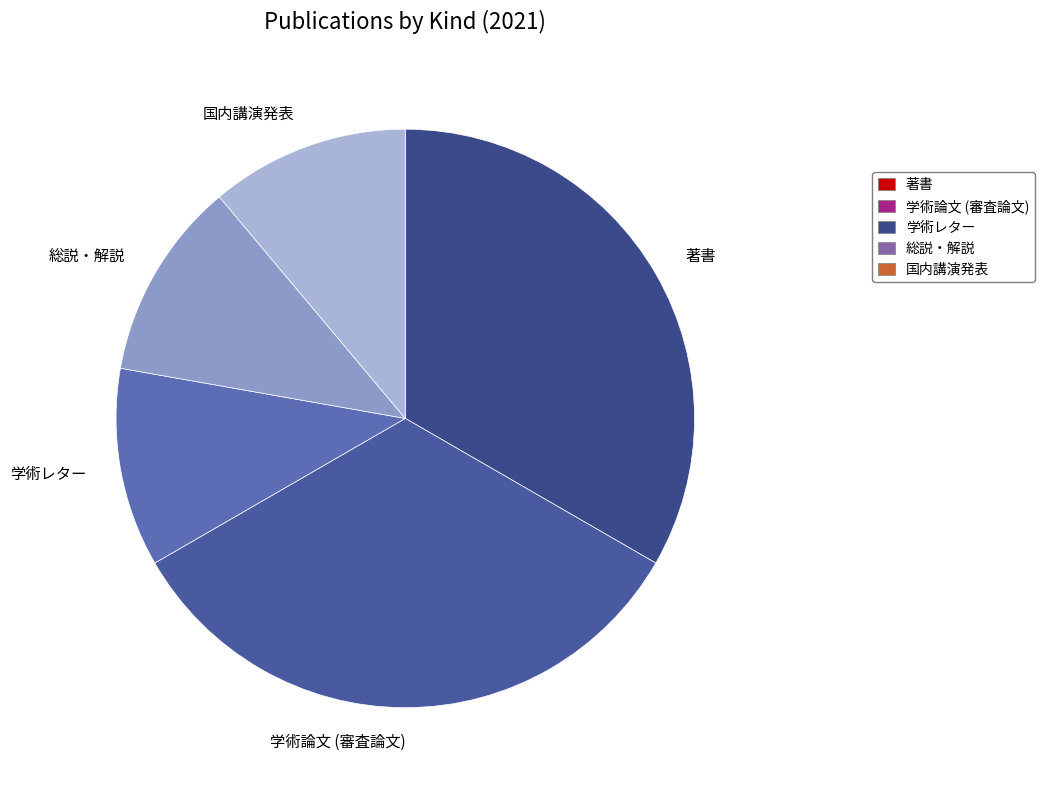

Is 総説・解説 the majority of the pie?

No